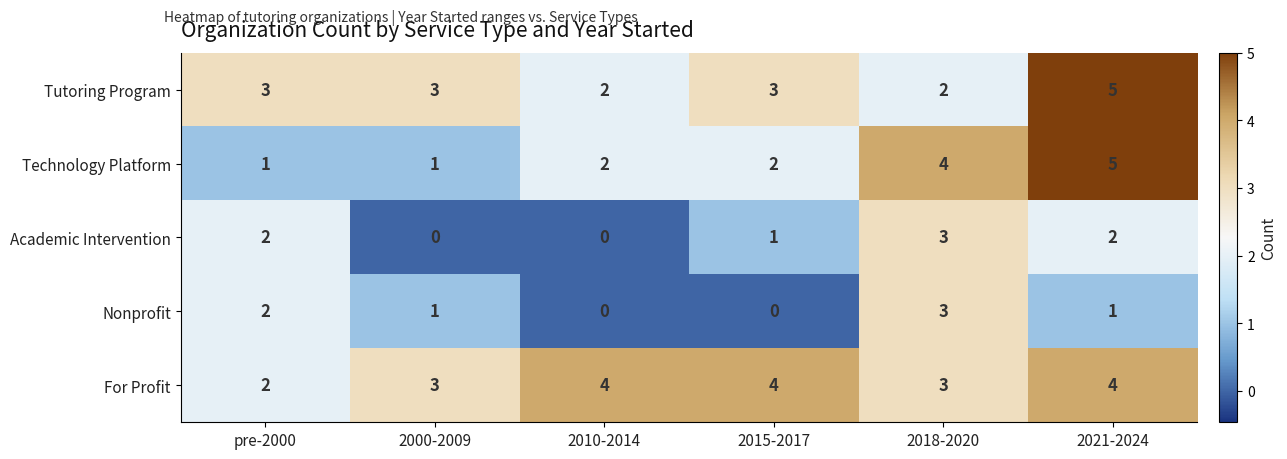

Rank the series at 2015-2017 from highest to lowest value.

For Profit, Tutoring Program, Technology Platform, Academic Intervention, Nonprofit